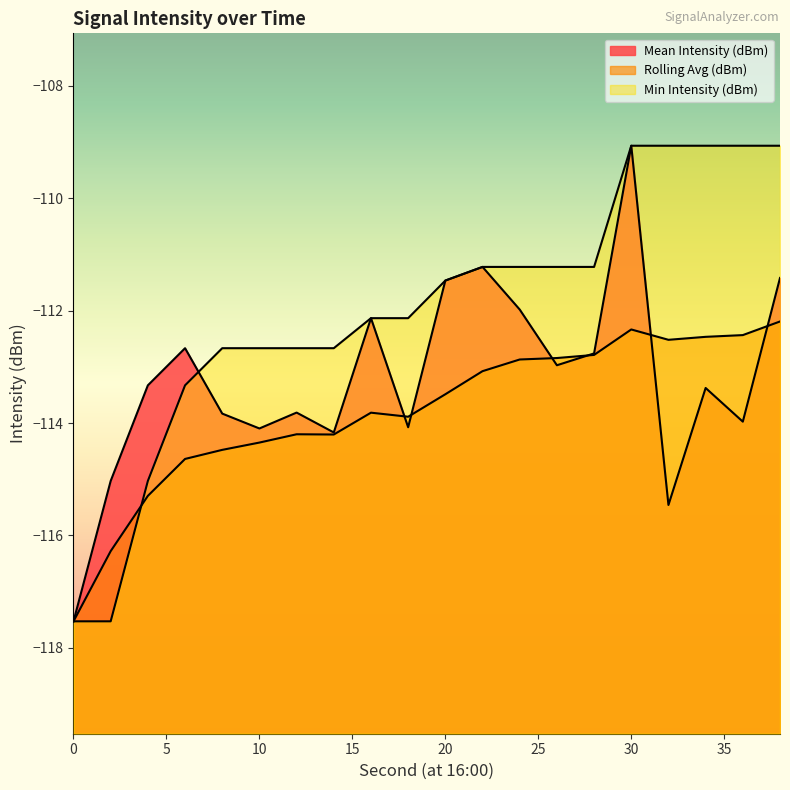

Reading left to right, list all the values displayed in this chart.

Mean Intensity (dBm): -117.5	-115.0	-113.3	-112.7	-113.8	-114.1	-113.8	-114.2	-112.1	-114.1	-111.5	-111.2	-112.0	-113.0	-112.8	-109.1	-115.5	-113.4	-114.0	-111.4
Rolling Avg (dBm): -117.5	-116.3	-115.3	-114.6	-114.5	-114.3	-114.2	-114.2	-113.8	-113.9	-113.5	-113.1	-112.9	-112.8	-112.8	-112.3	-112.5	-112.5	-112.4	-112.2
Min Intensity (dBm): -117.5	-117.5	-115.0	-113.3	-112.7	-112.7	-112.7	-112.7	-112.1	-112.1	-111.5	-111.2	-111.2	-111.2	-111.2	-109.1	-109.1	-109.1	-109.1	-109.1